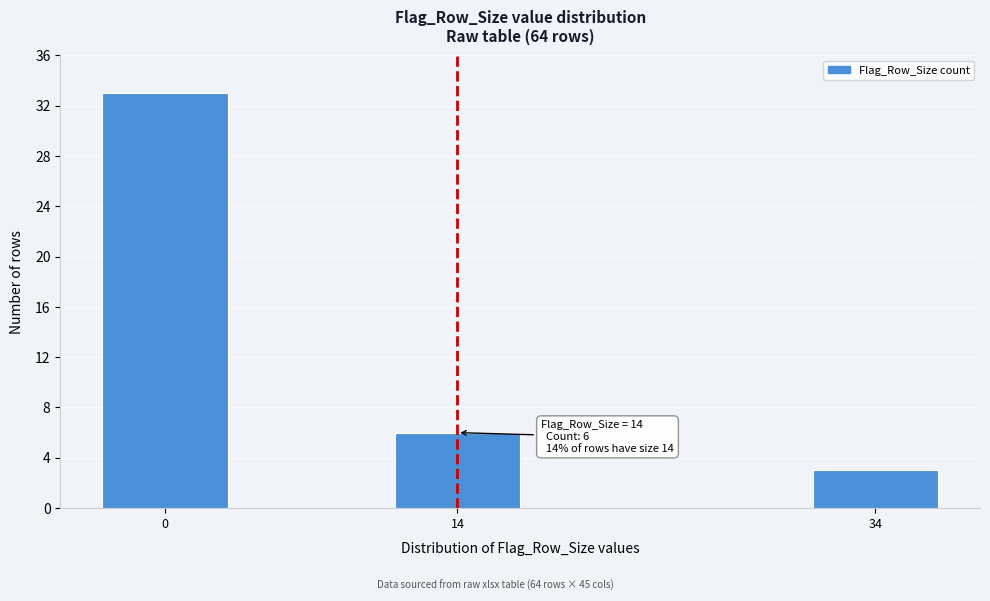

Reading left to right, list all the values displayed in this chart.

33	6	3